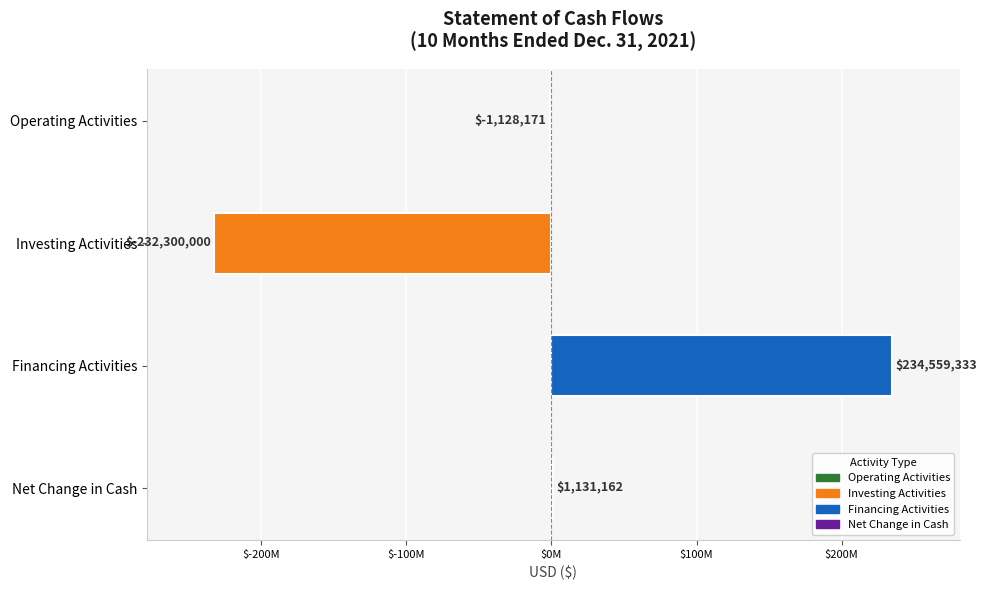

What is the maximum value shown in the chart?

234559333